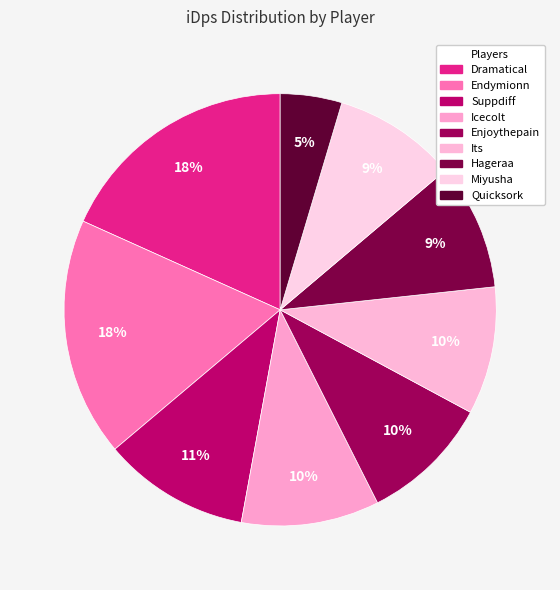

Does Icecolt represent more than half of the total?

No